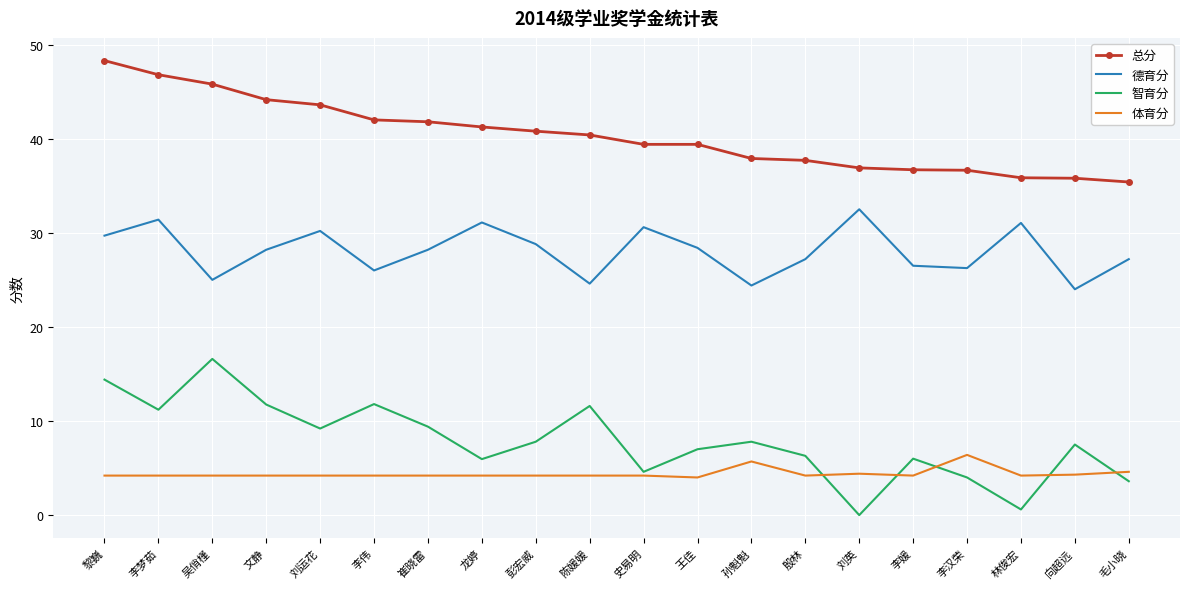

True or false: 总分 has a value of 41.2 at 龙婷.

True